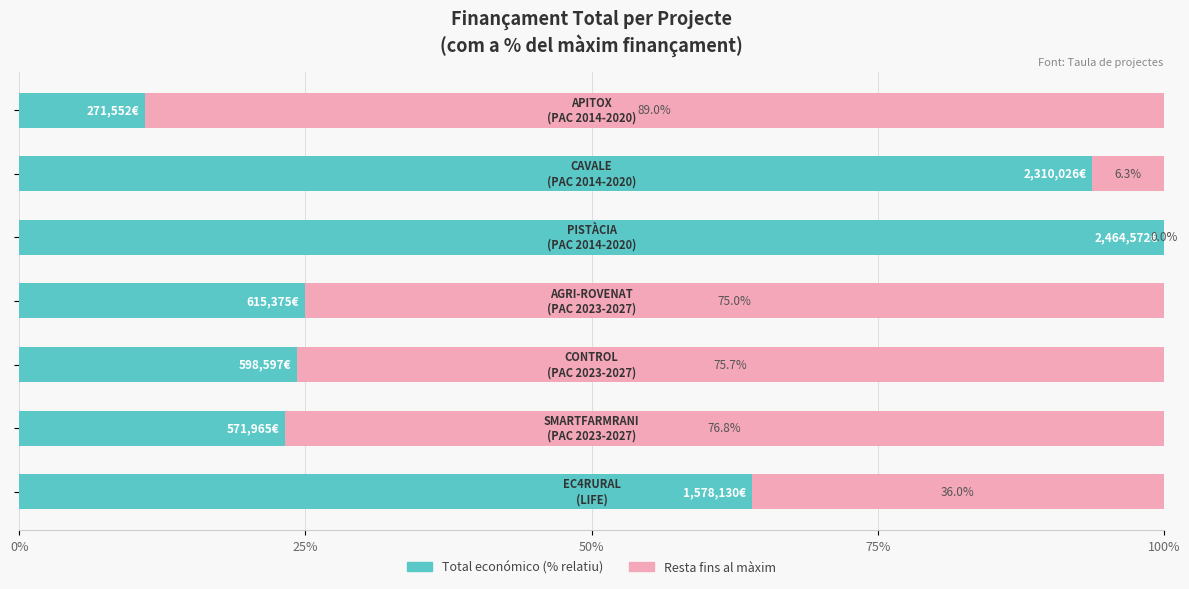

What are all the series names shown in the legend?

Total económico (% relatiu), Resta fins al màxim